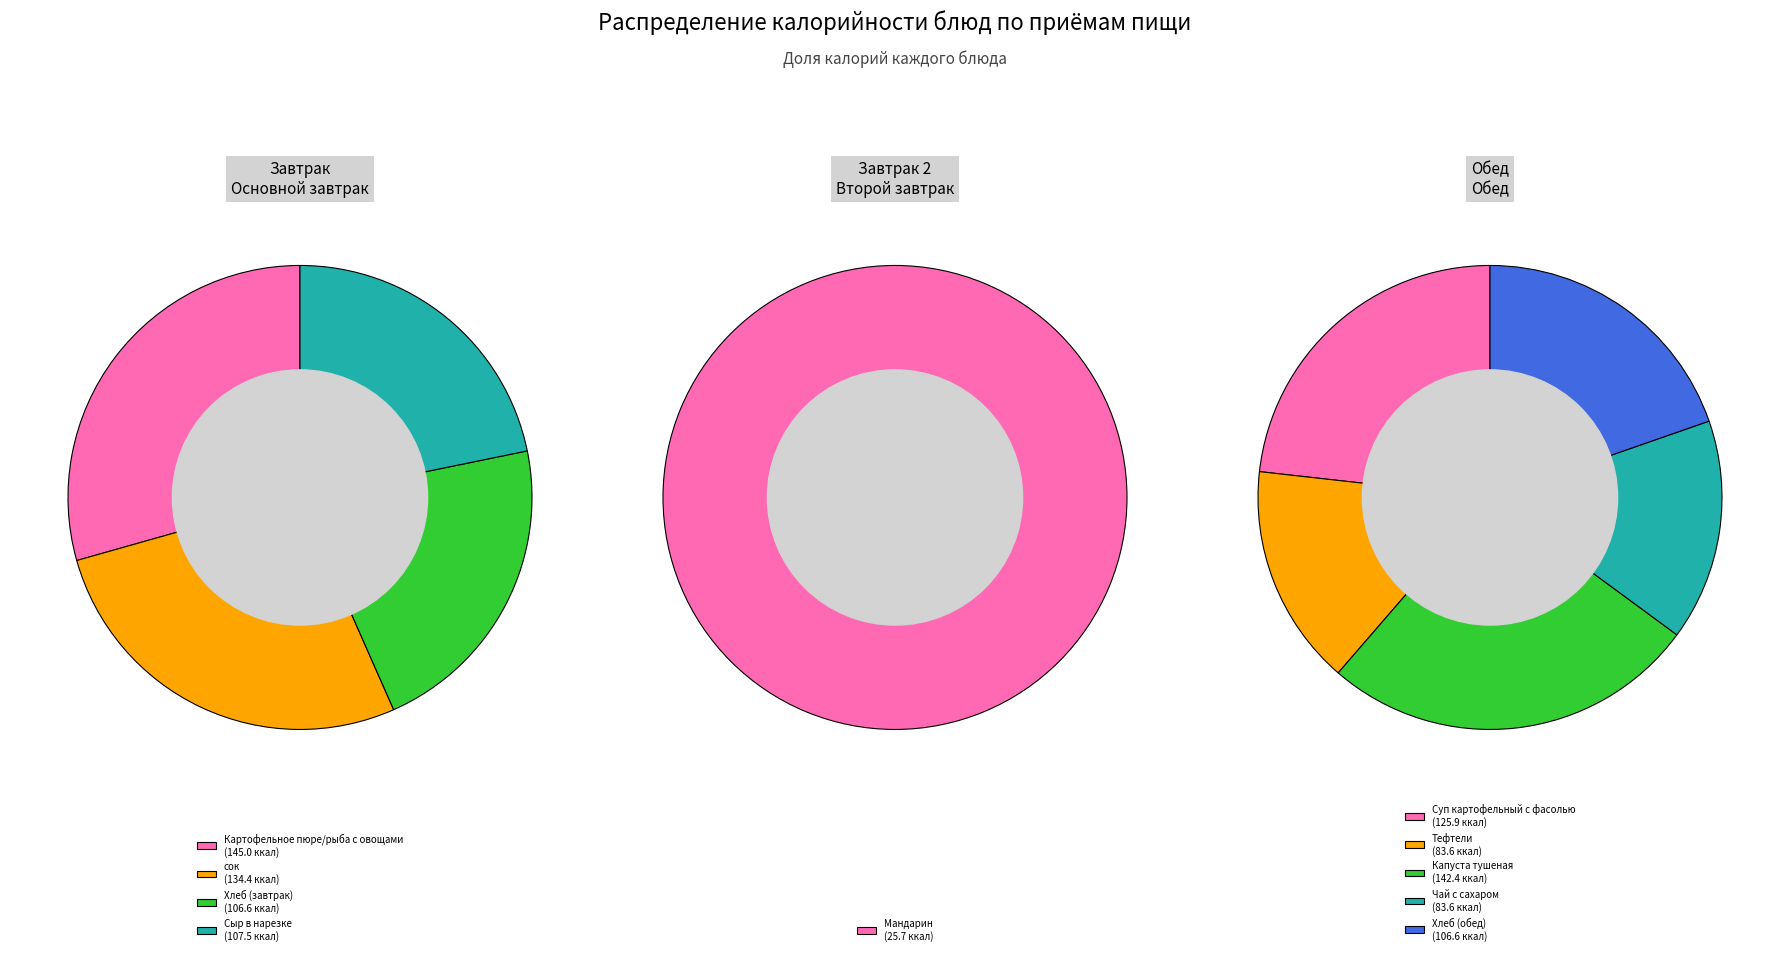

To the nearest percent, what is the combined percentage of Тефтели and сок?

21%